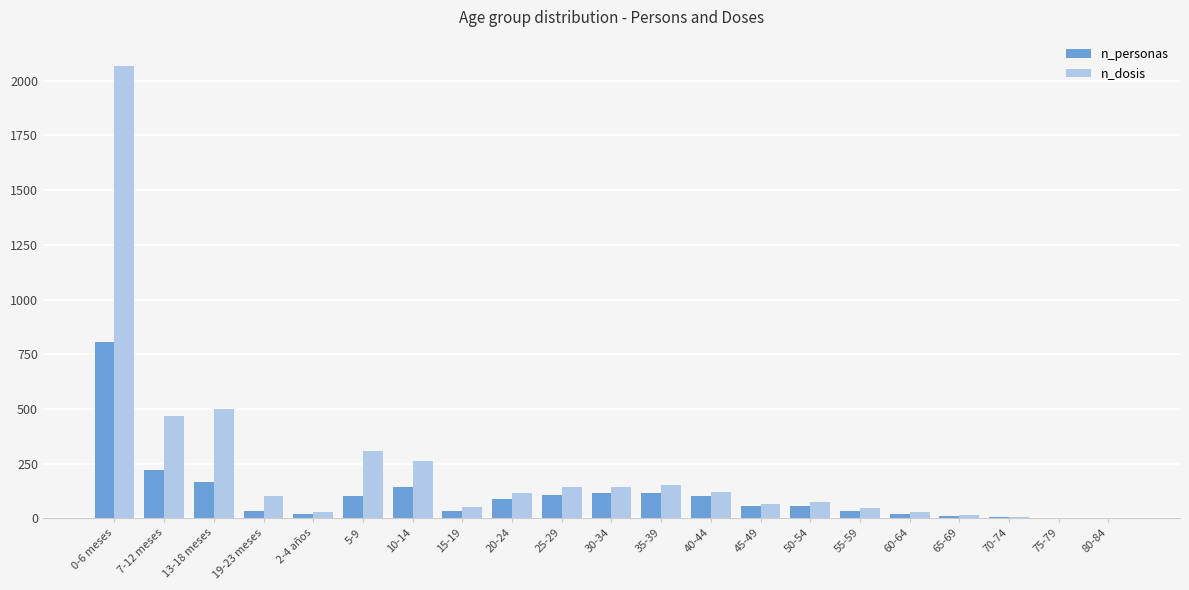

Which series changed the most between 25-29 and 75-79?

n_dosis